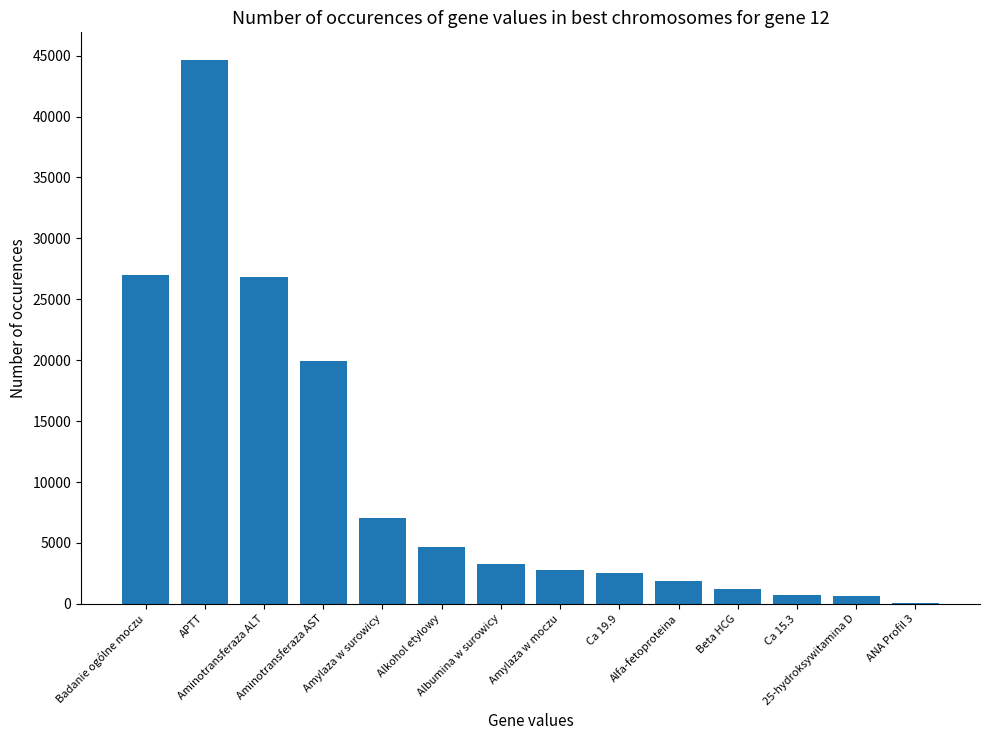

What is the sum of all values?

143352